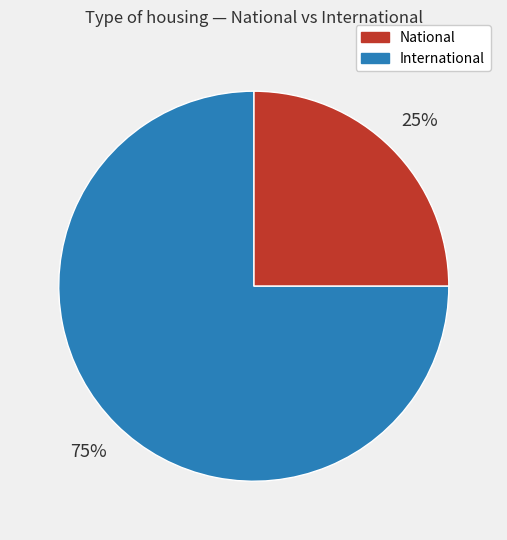

Between International and National, which is larger?

International